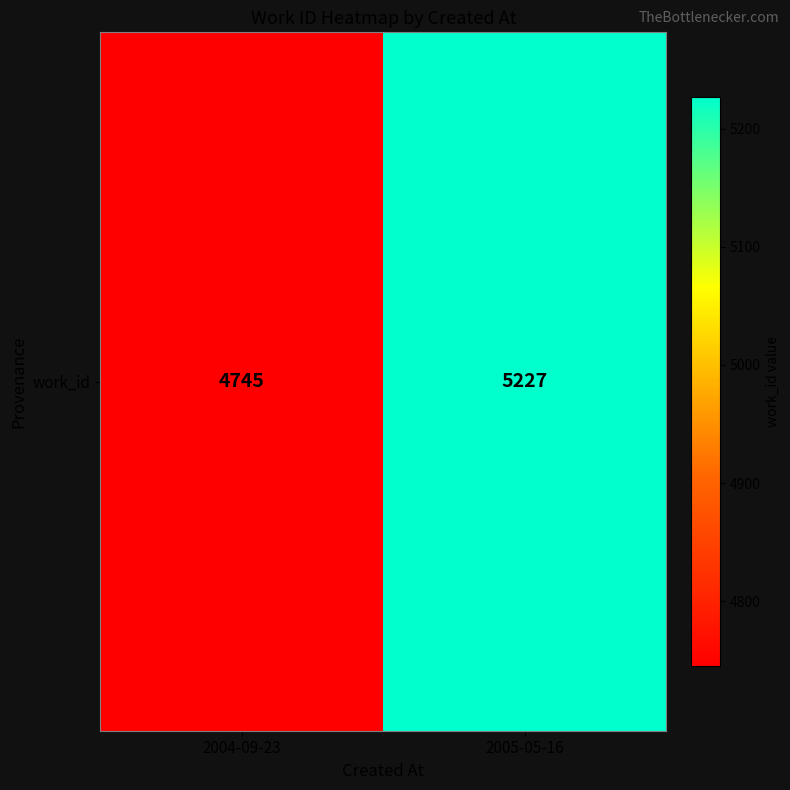

What is the minimum value shown in the chart?

4745